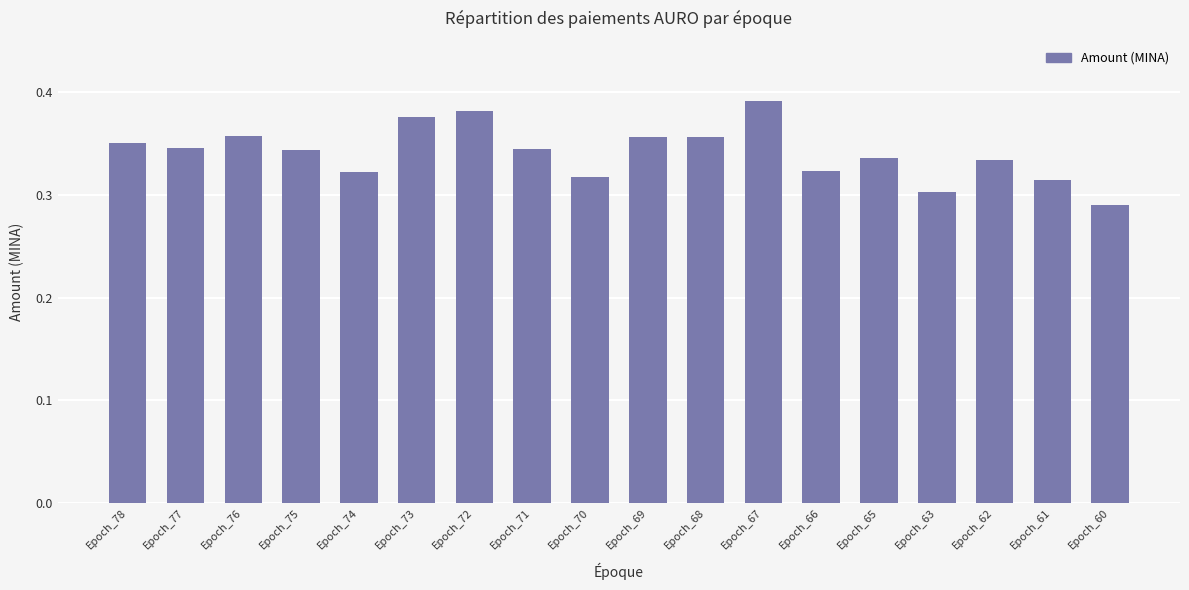

Count the number of categories in the chart.

18